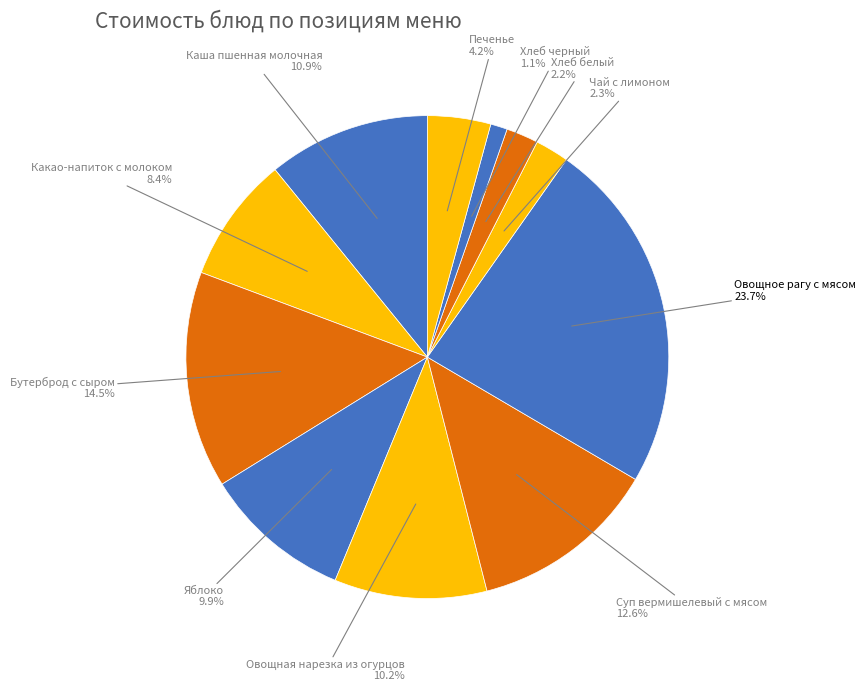

Count the number of slices in the pie.

11